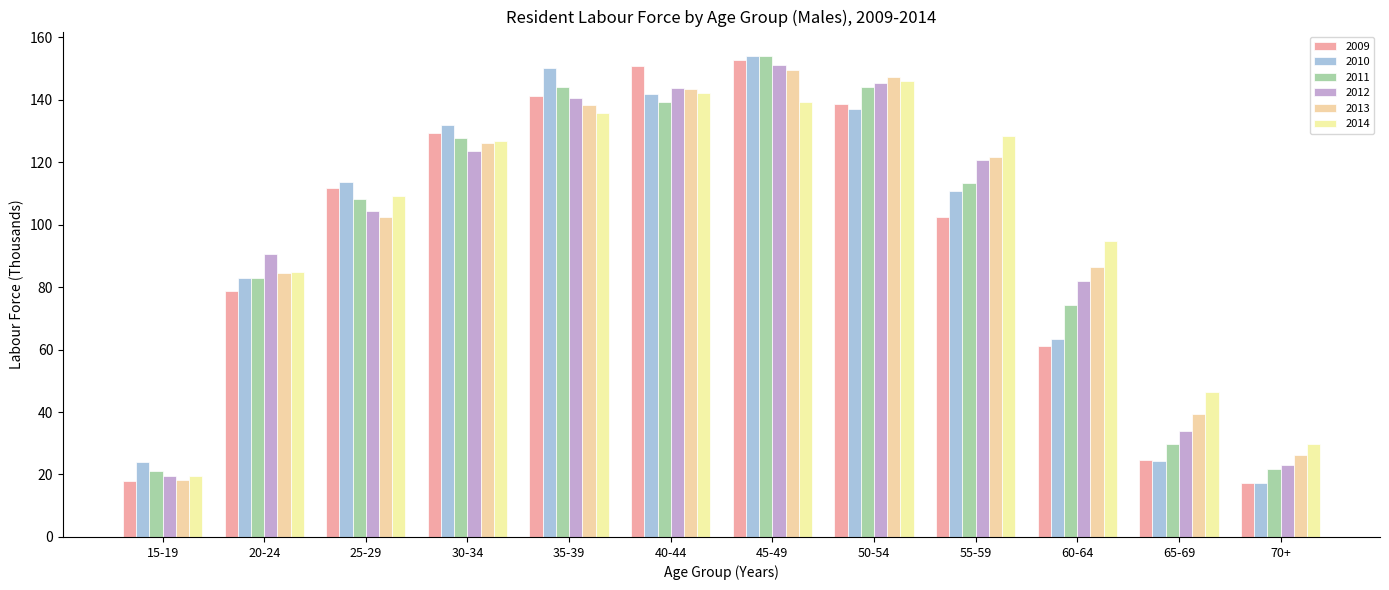

At which label is 2009 closest to 85?

20-24